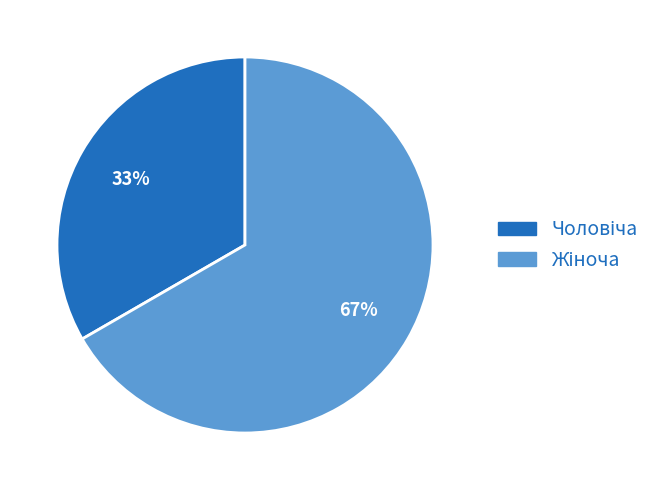

To the nearest percent, what is the average slice percentage?

50%